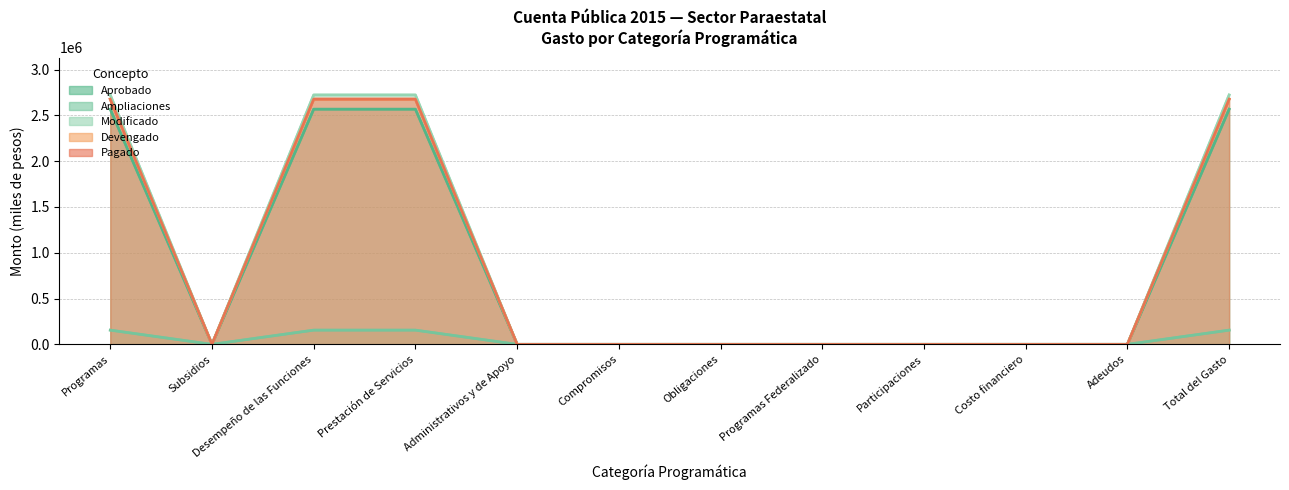

Rank the series at Obligaciones from lowest to highest value.

Aprobado, Ampliaciones, Modificado, Devengado, Pagado